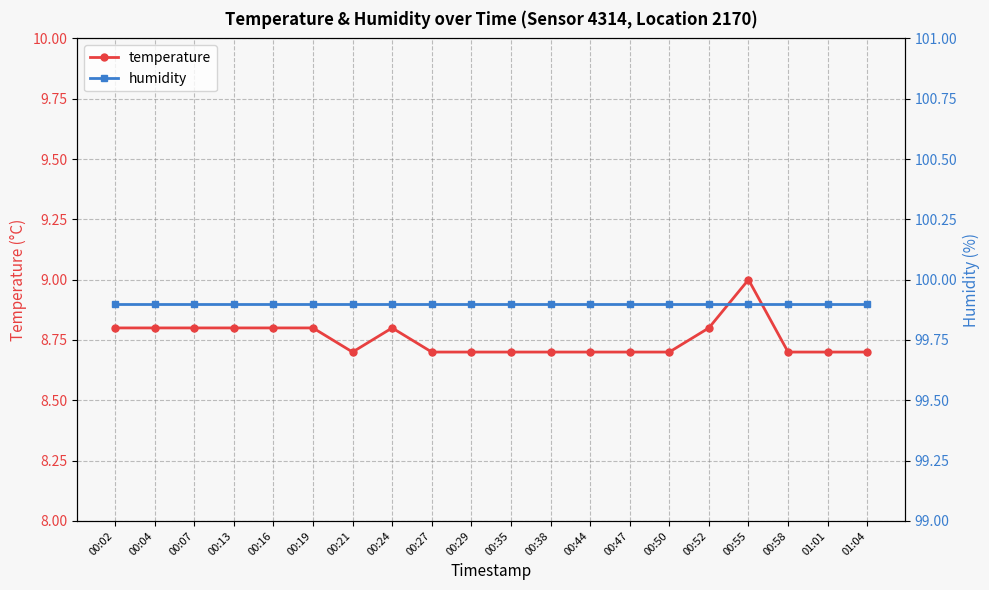

Reading left to right, what are all the values shown in this chart?

temperature: 8.8	8.8	8.8	8.8	8.8	8.8	8.7	8.8	8.7	8.7	8.7	8.7	8.7	8.7	8.7	8.8	9.0	8.7	8.7	8.7
humidity: 99.9	99.9	99.9	99.9	99.9	99.9	99.9	99.9	99.9	99.9	99.9	99.9	99.9	99.9	99.9	99.9	99.9	99.9	99.9	99.9